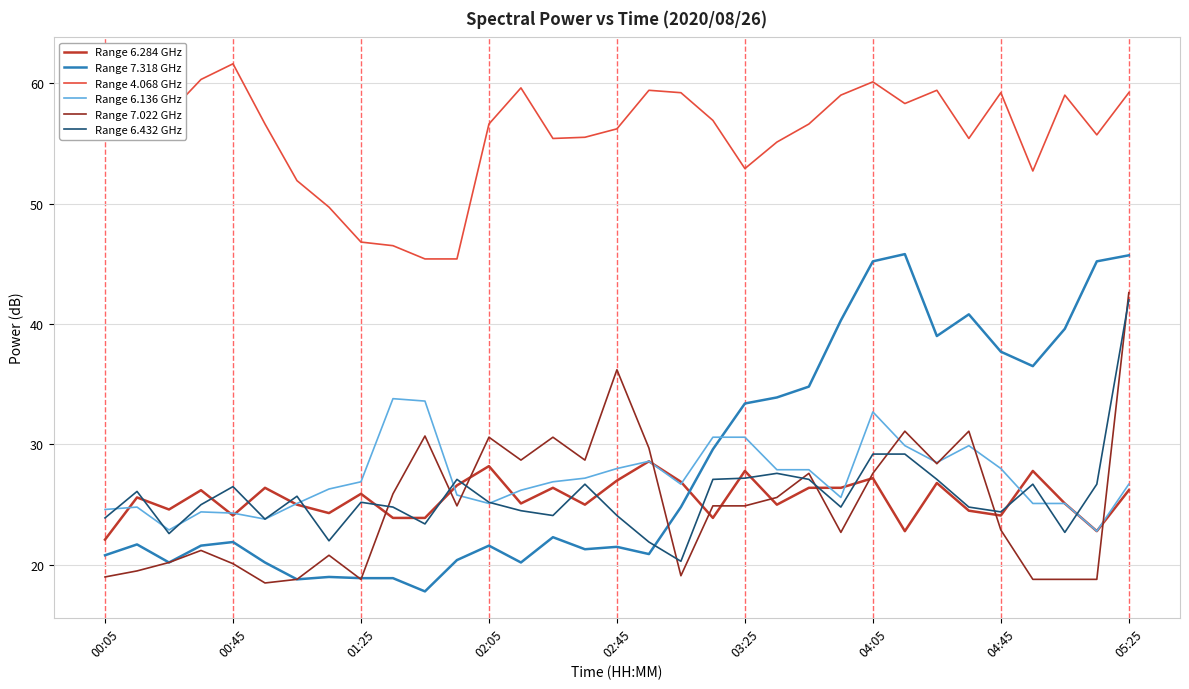

After their last crossing, which series has the higher values: Range 6.284 GHz or Range 7.318 GHz?

Range 7.318 GHz